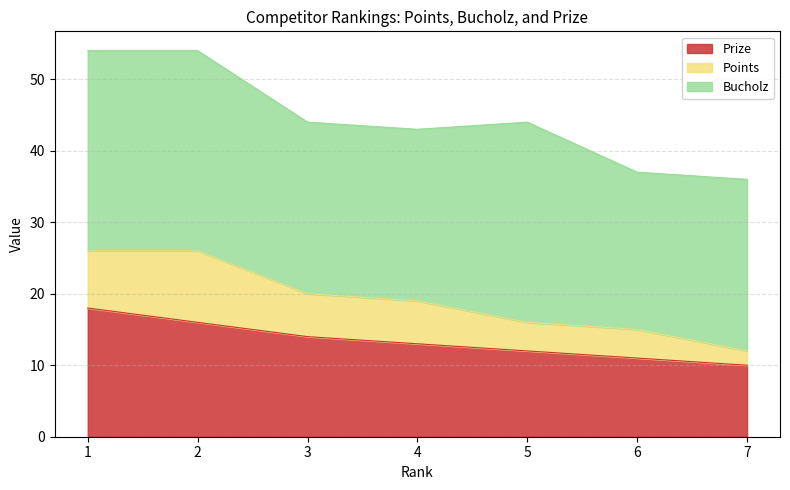

How many data points does each series have?

7